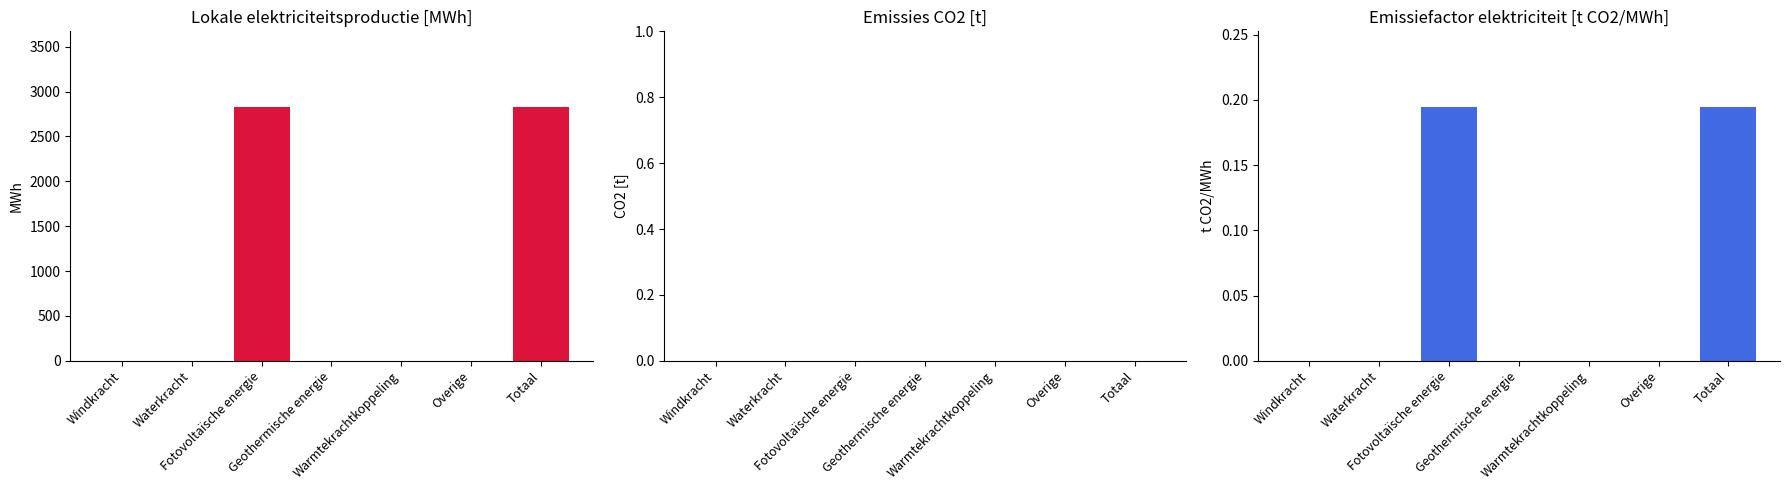

At how many categories does at least one series exceed 2703?

2